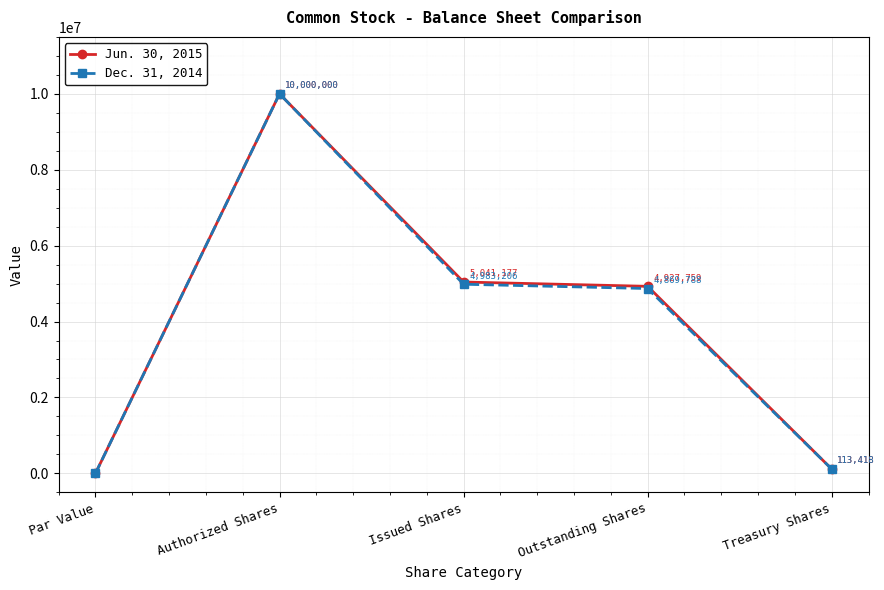

At which category is the sum across all series the highest?

Authorized Shares